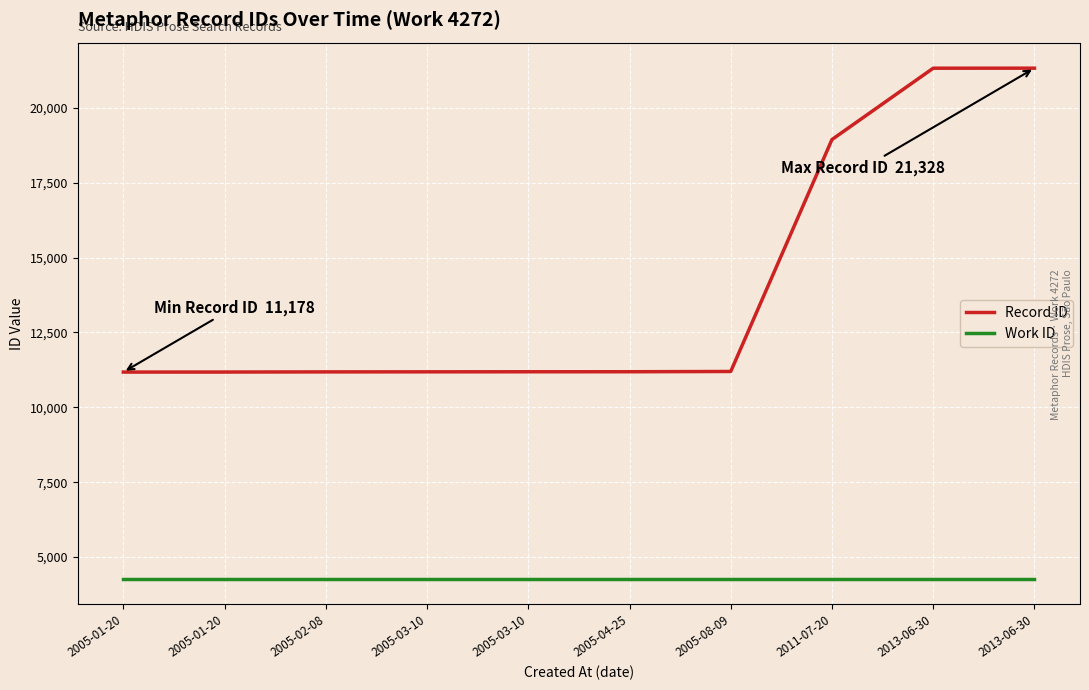

The Work ID series shows 6813 at 2005-03-10. True or false?

False